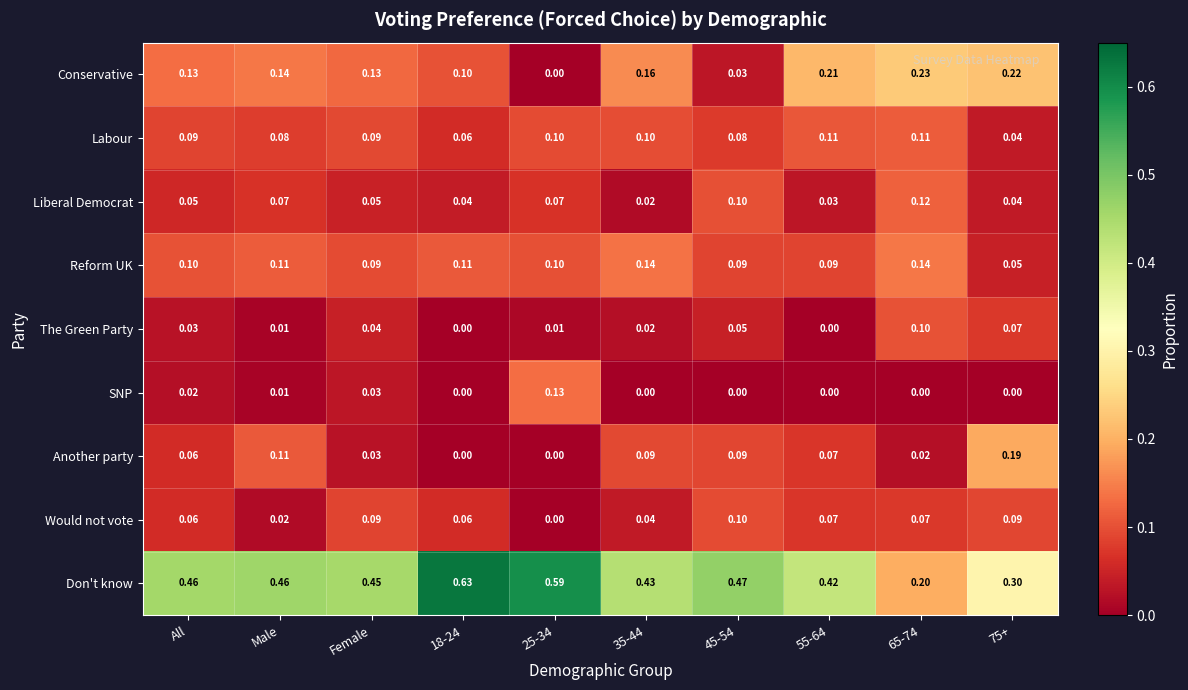

Which series has the largest range (max minus min)?

Don't know